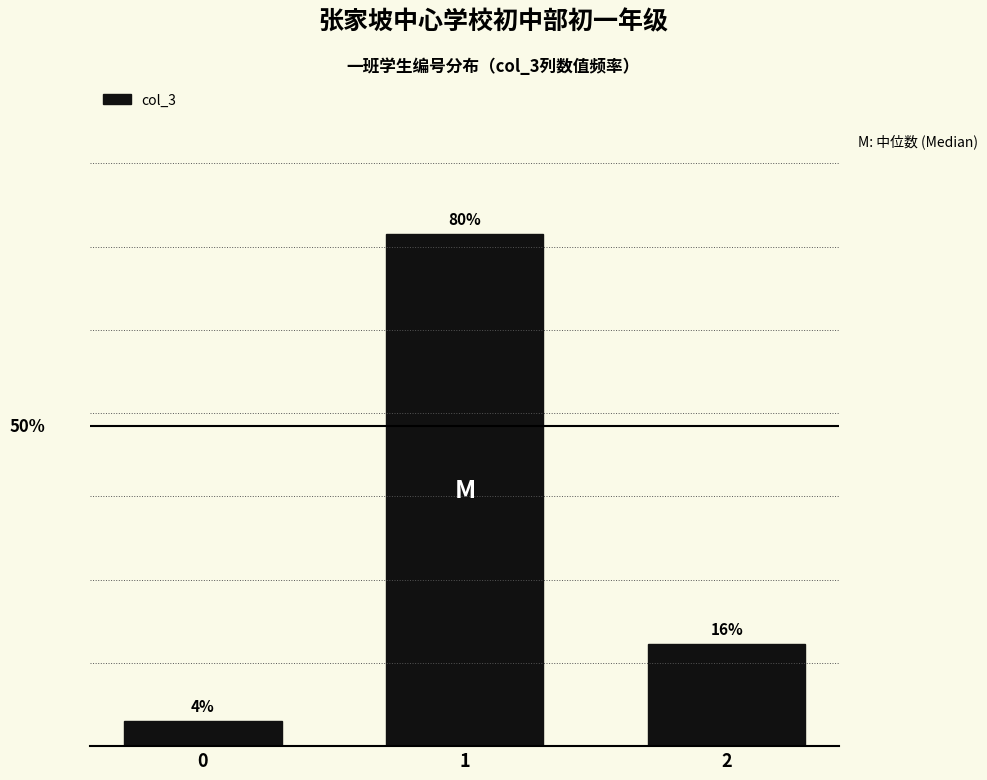

Rank the categories by value from lowest to highest.

0, 2, 1